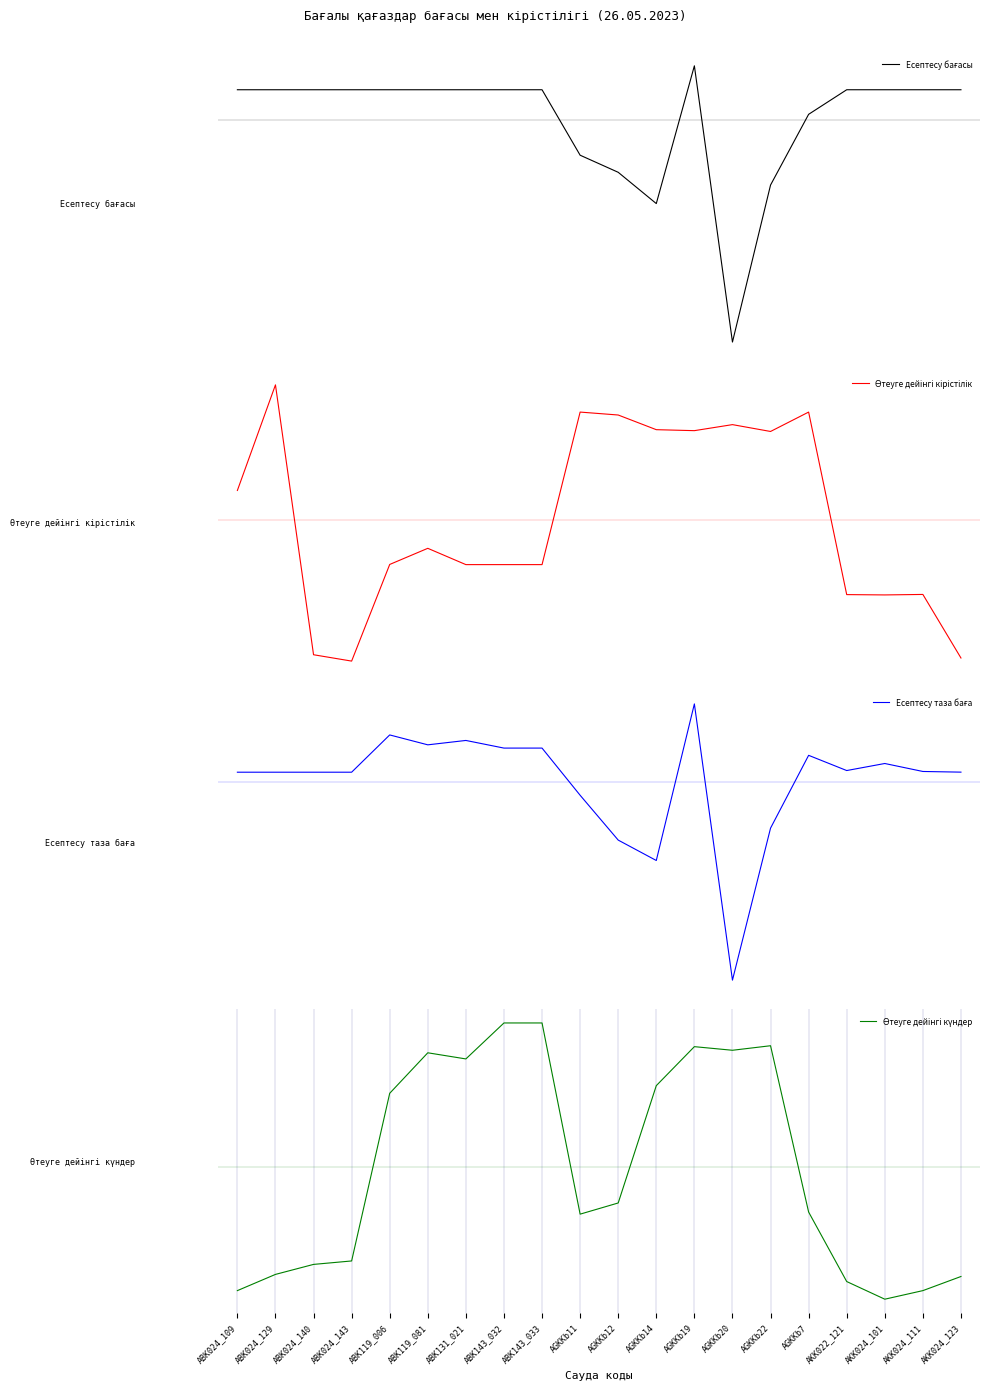

What are all the series names shown in the legend?

Есептесу бағасы, Өтеуге дейінгі кірістілік, Есептесу таза баға, Өтеуге дейінгі күндер